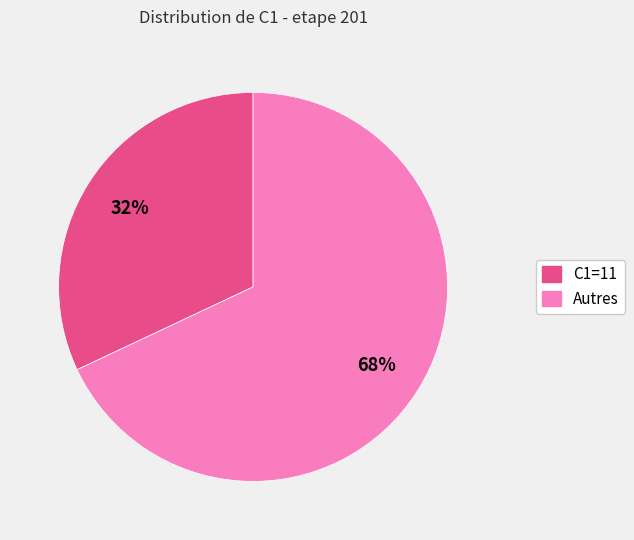

Is there a majority slice in this chart?

Yes